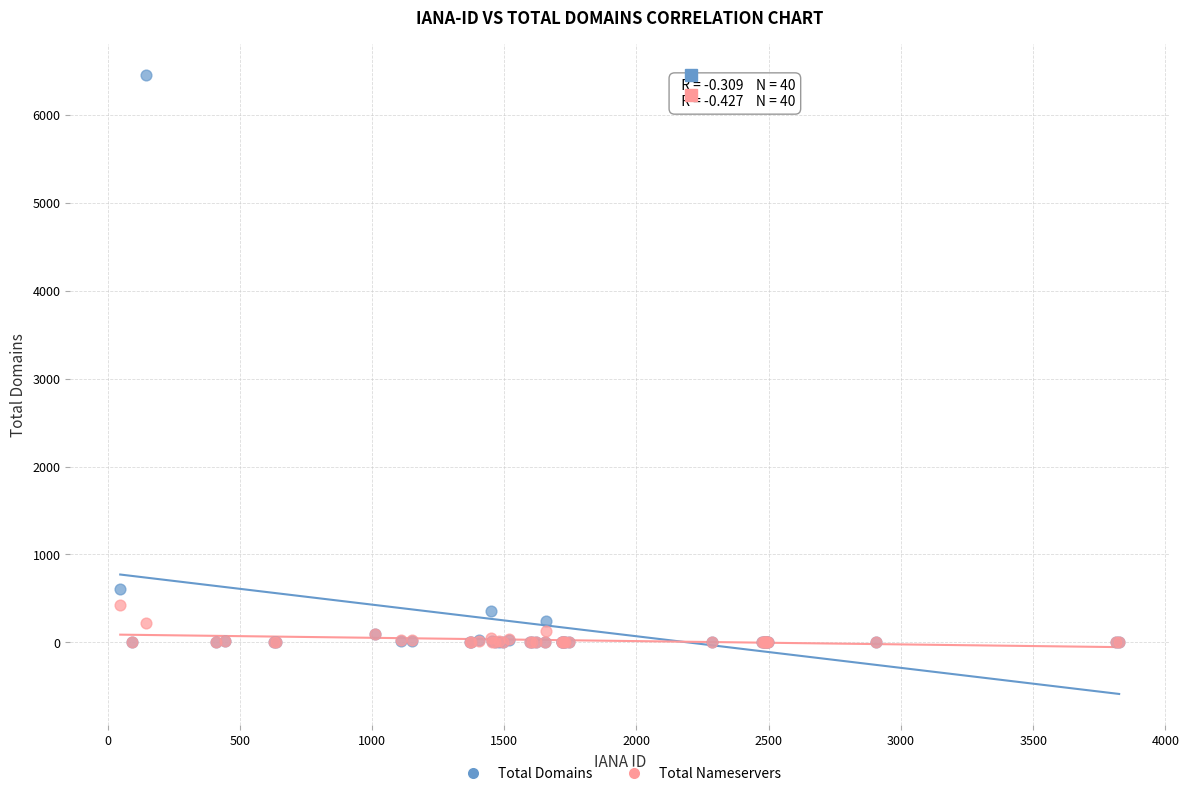

What are all the series names shown in the legend?

Total Domains, Total Nameservers